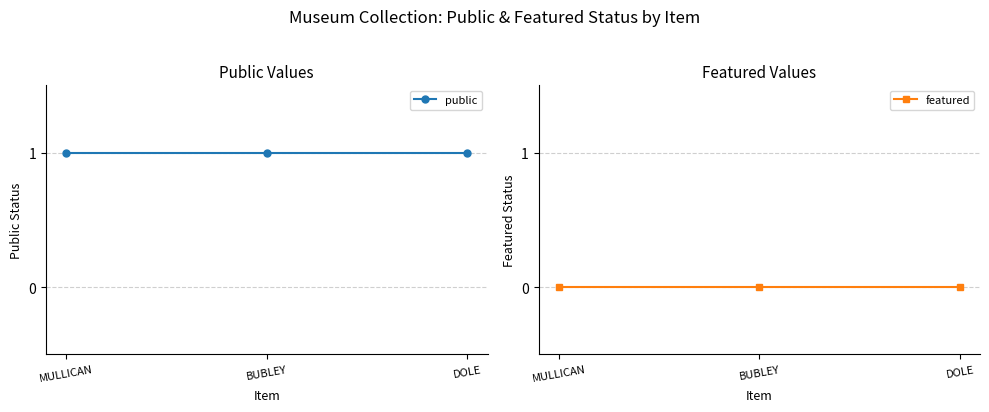

Reading left to right, extract all data points from this chart.

public: MULLICAN=1	BUBLEY=1	DOLE=1
featured: MULLICAN=0	BUBLEY=0	DOLE=0